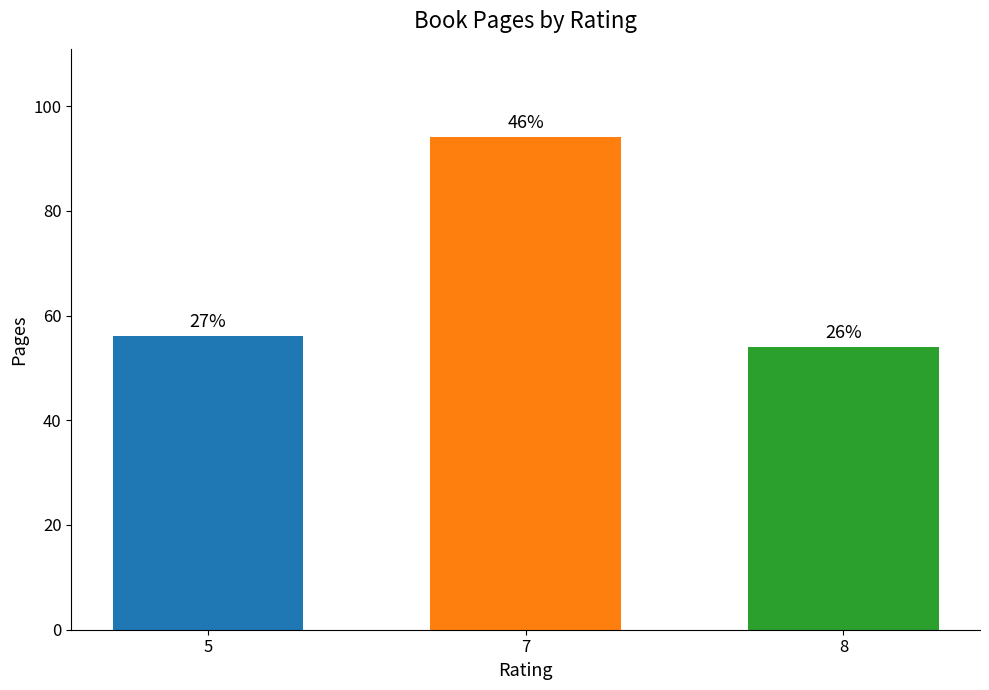

Rank the categories by value from lowest to highest.

8, 5, 7